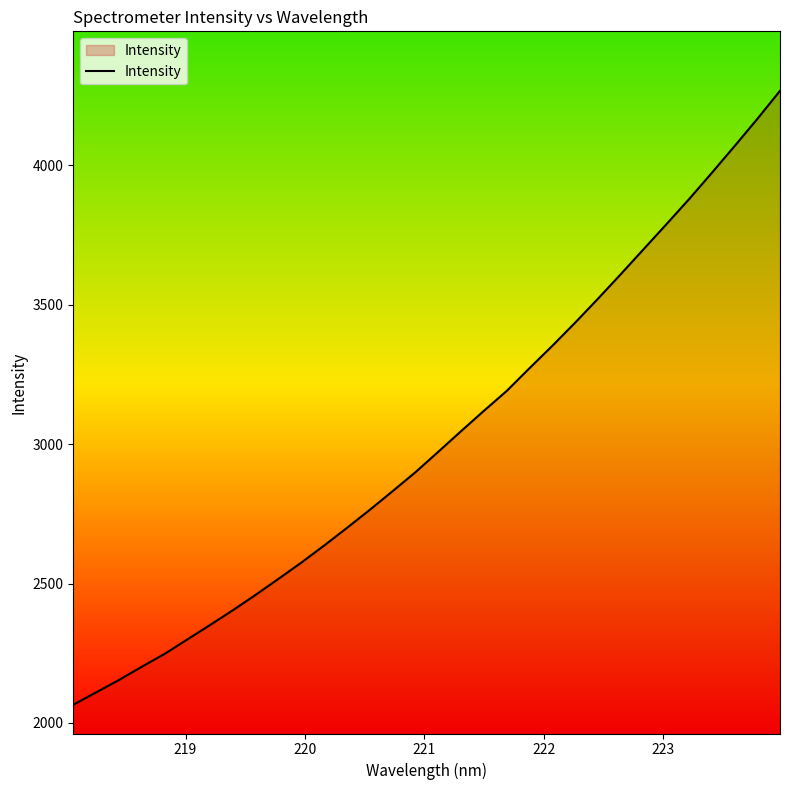

What is the maximum value shown in the chart?

4267.8